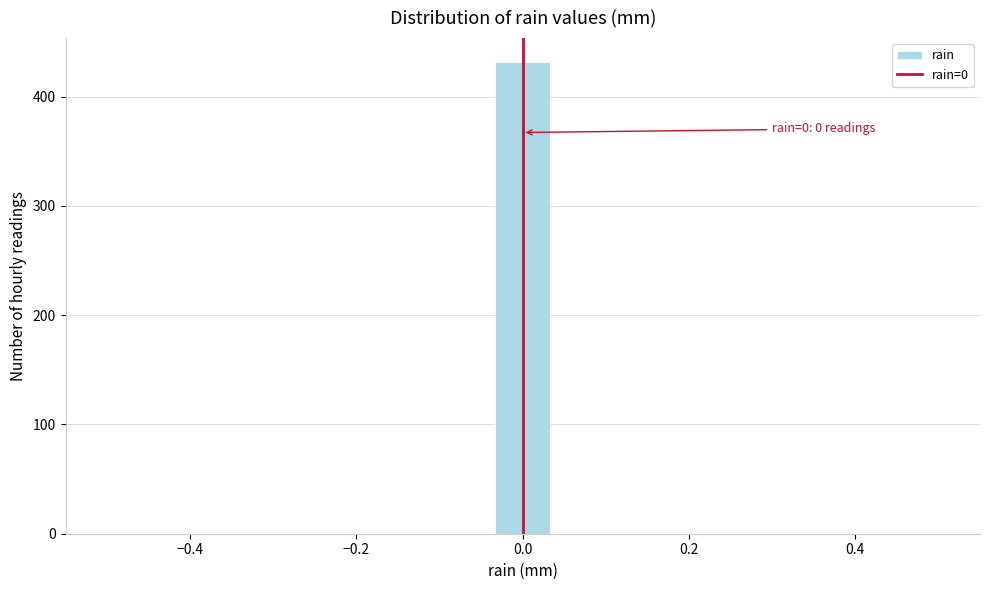

Around what value on the x-axis is the tallest bar? Give the approximate position of its centre, as read against the axis.

0.00